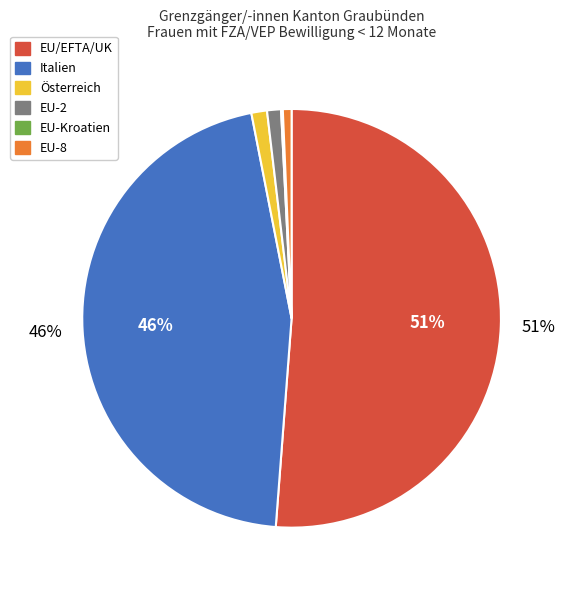

Is there any slice that represents more than half of the pie?

Yes